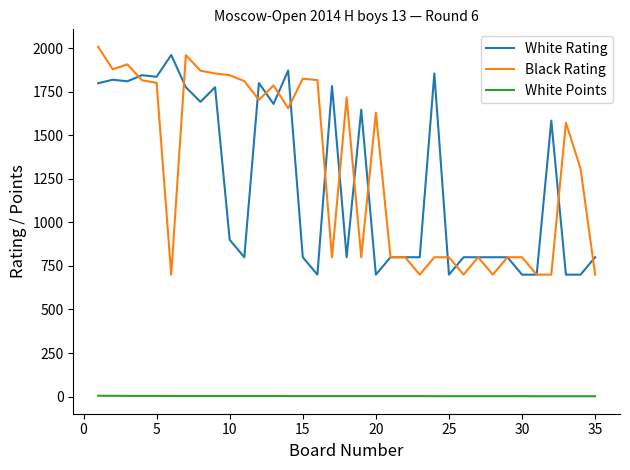

True or false: White Rating and White Points intersect in this chart.

False